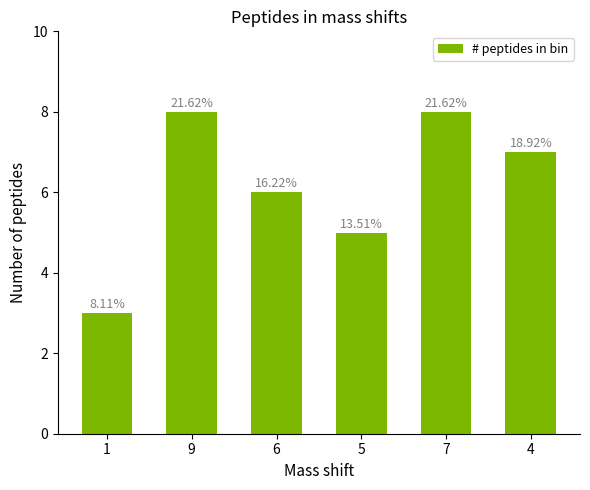

What is the sum of the values at 7 and 9?

16